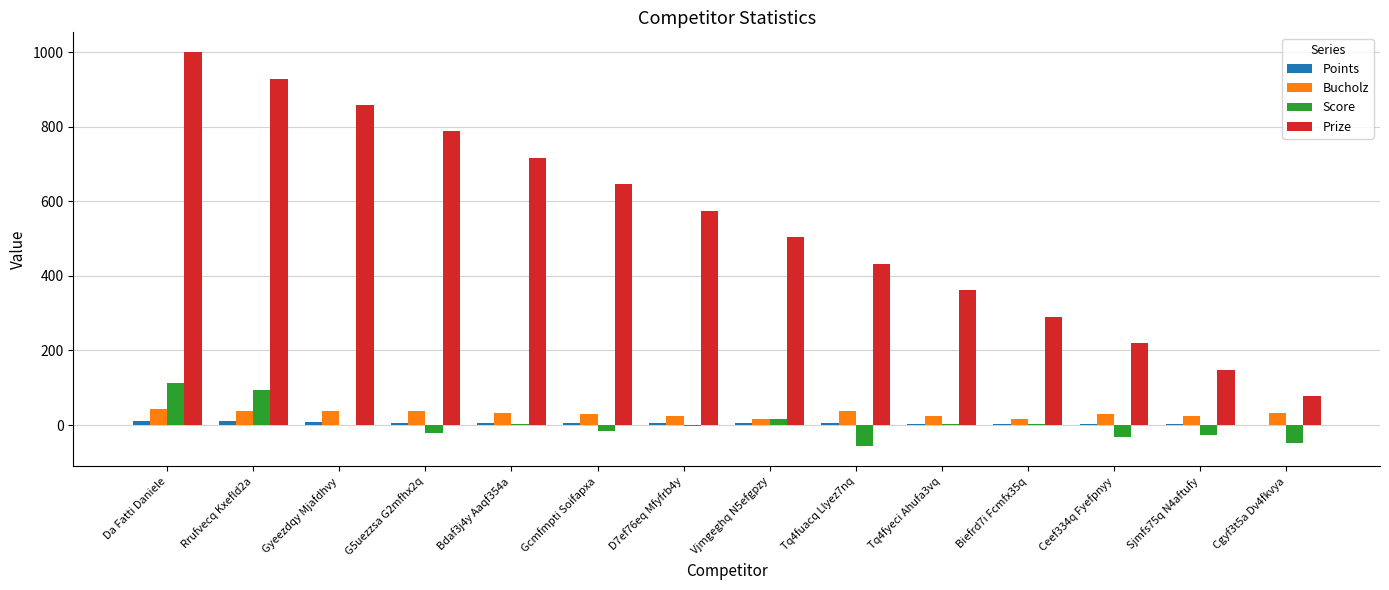

Is it true that Prize equals 858 at Gyeezdqy Mjafdhvy?

True